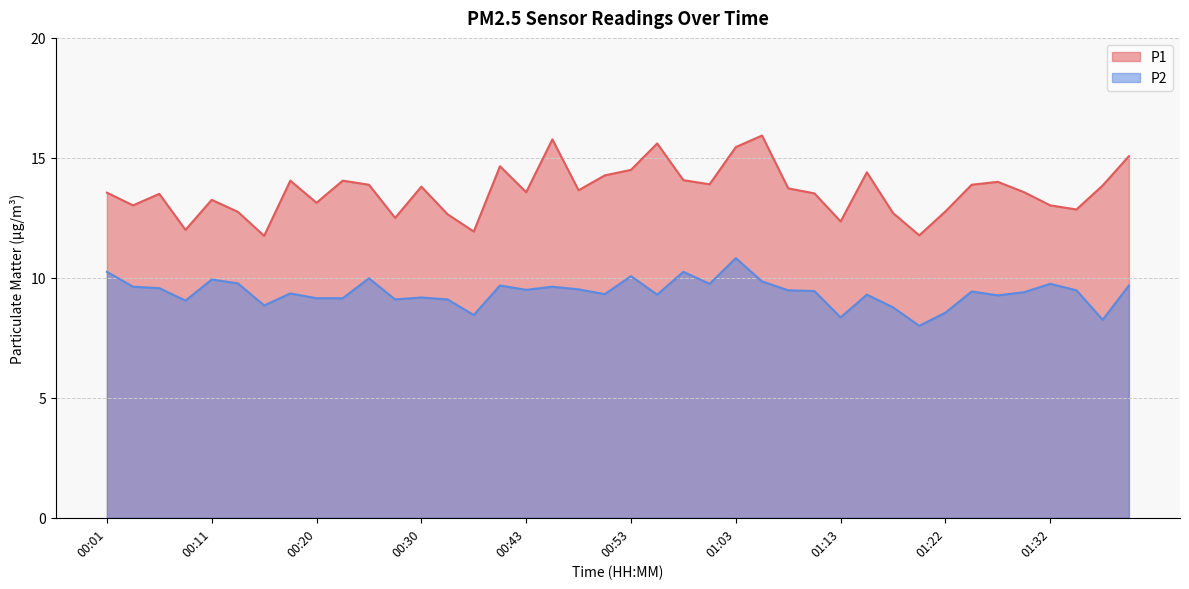

Reading left to right, what are all the values shown in this chart?

P1: 13.6	13.0	13.5	12.0	13.2	12.8	11.8	14.1	13.1	14.1	13.9	12.5	13.8	12.7	11.9	14.7	13.6	15.8	13.7	14.3	14.5	15.6	14.1	13.9	15.4	15.9	13.7	13.5	12.3	14.4	12.7	11.8	12.8	13.9	14.0	13.6	13.0	12.8	13.8	15.1
P2: 10.2	9.6	9.6	9.1	9.9	9.8	8.8	9.3	9.2	9.2	10.0	9.1	9.2	9.1	8.4	9.7	9.5	9.6	9.5	9.3	10.1	9.3	10.2	9.8	10.8	9.8	9.5	9.4	8.3	9.3	8.8	8.0	8.6	9.4	9.3	9.4	9.8	9.5	8.2	9.7